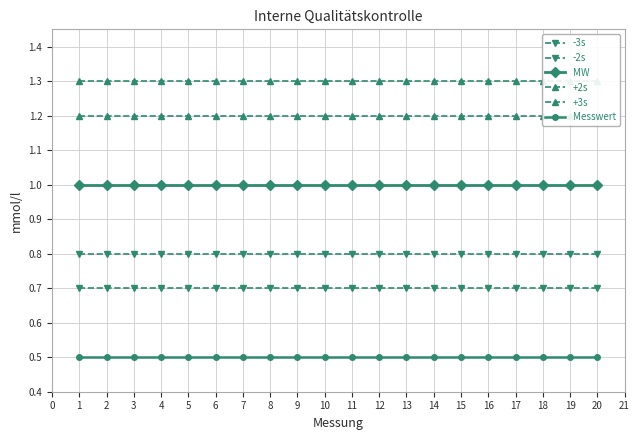

What is the maximum value for Messwert?

0.5